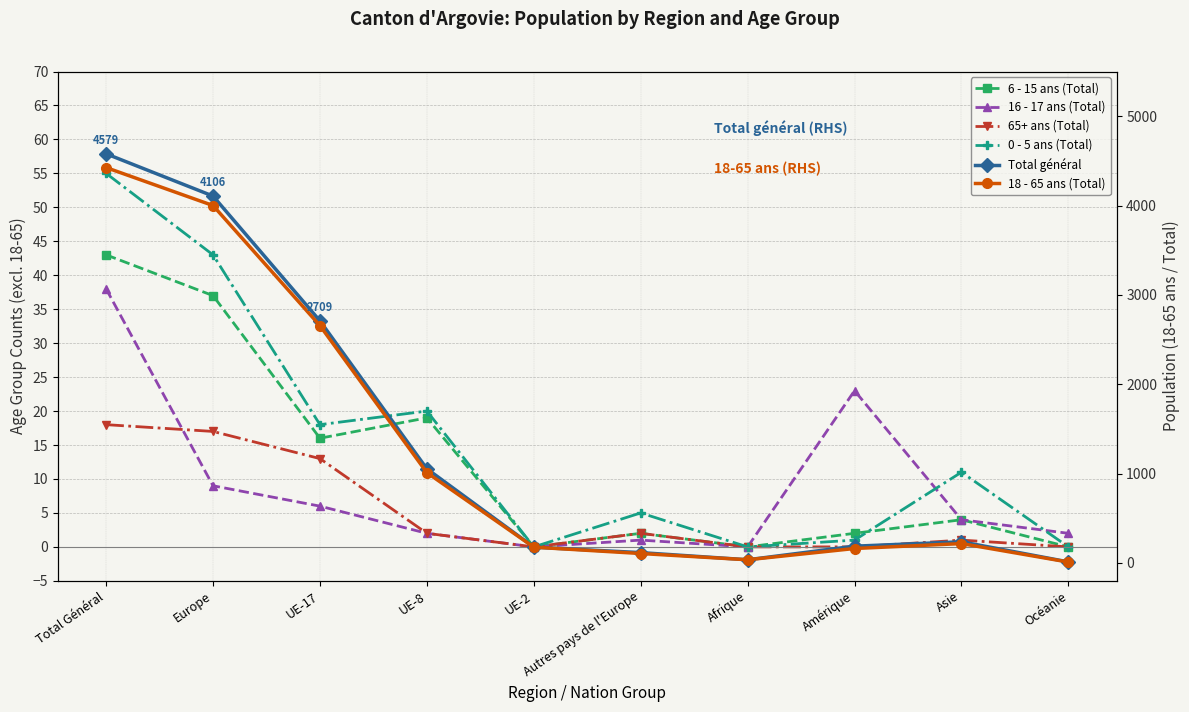

What is the difference between the Total général values at Asie and UE-2?

60